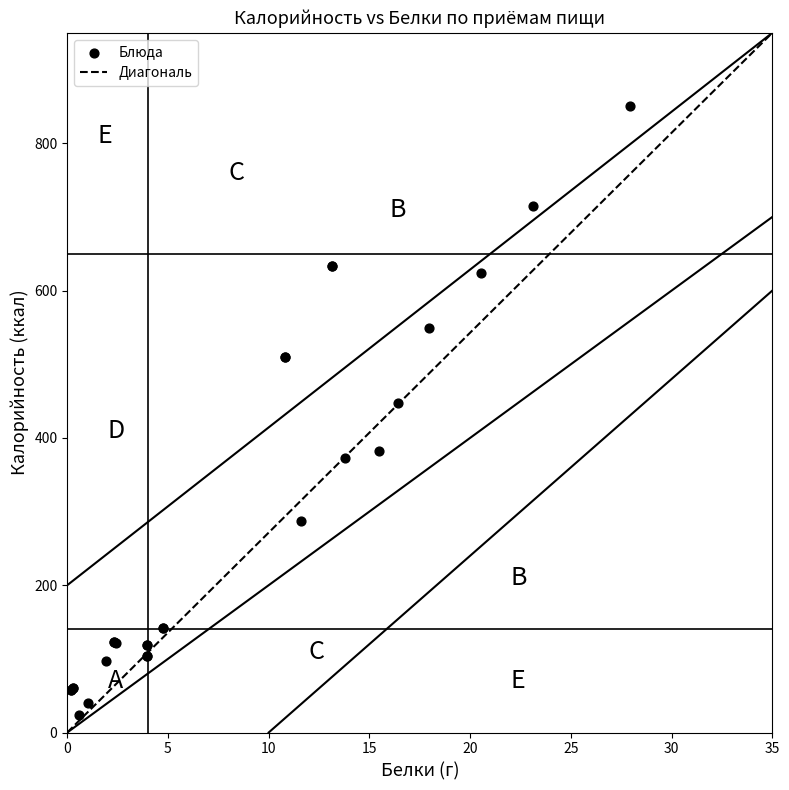

What Y value in the scatter plot is closest to 437?

447.5